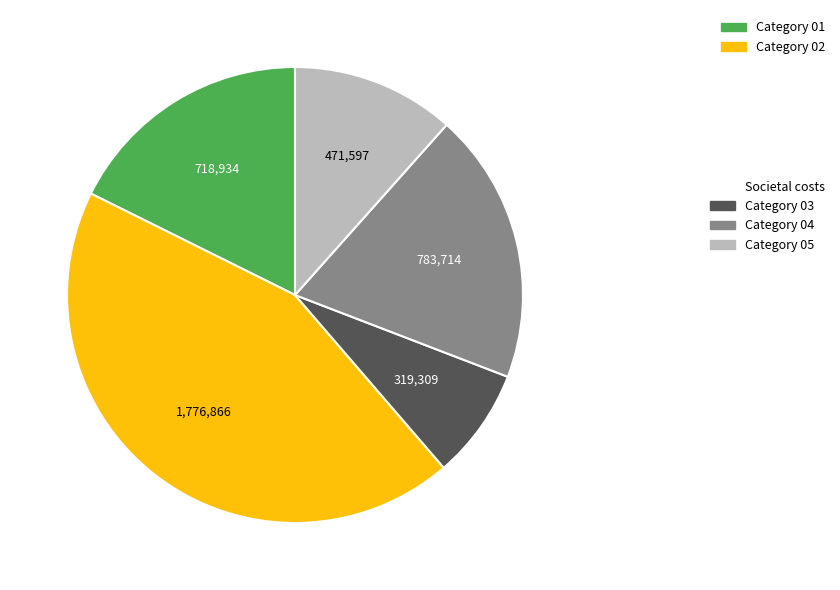

Is there any slice that represents more than half of the pie?

No